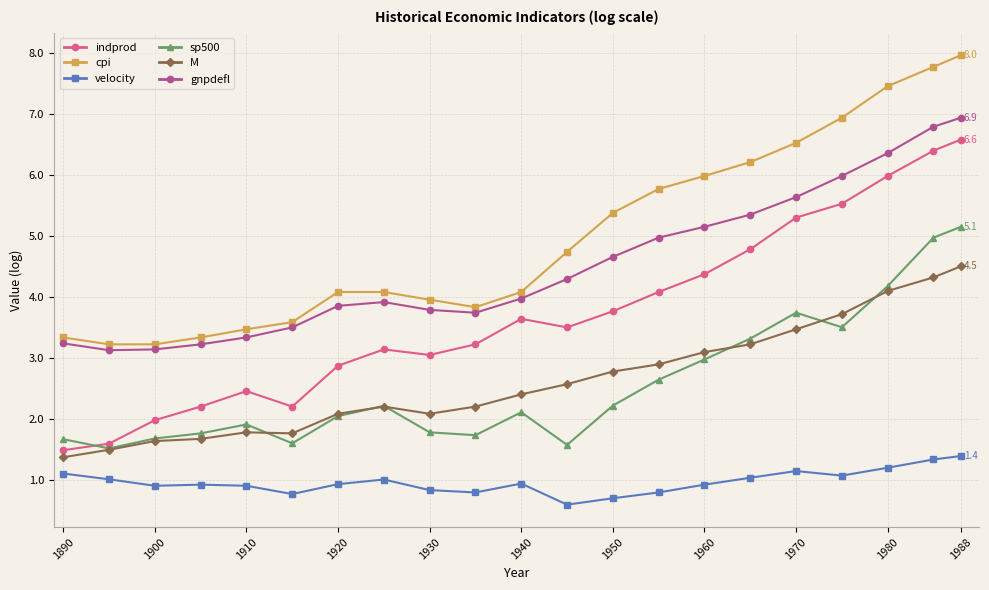

Which series has the widest spread of values?

indprod